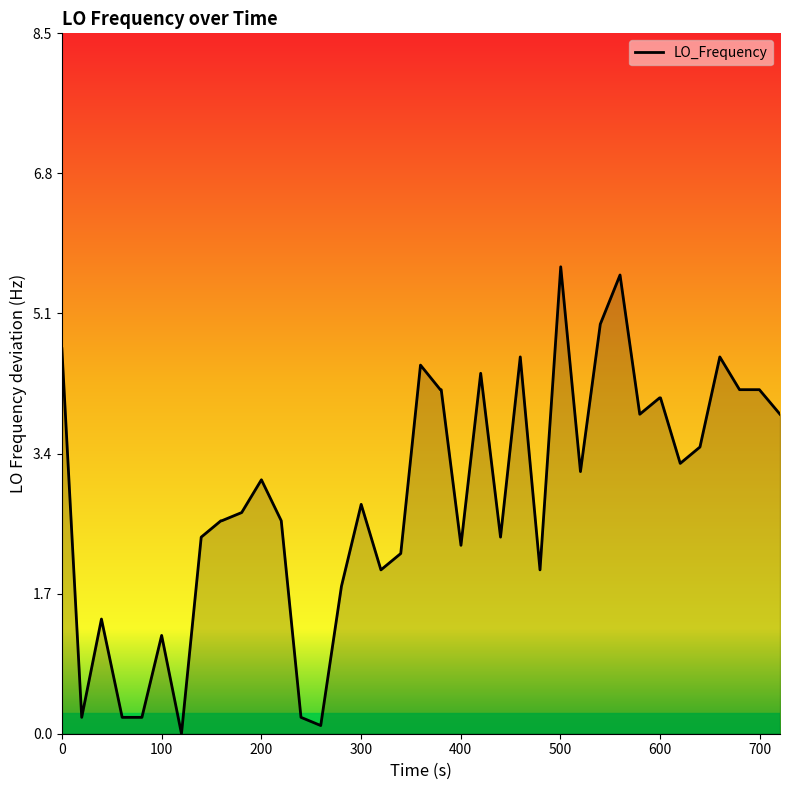

What is the maximum value shown in the chart?

5.7